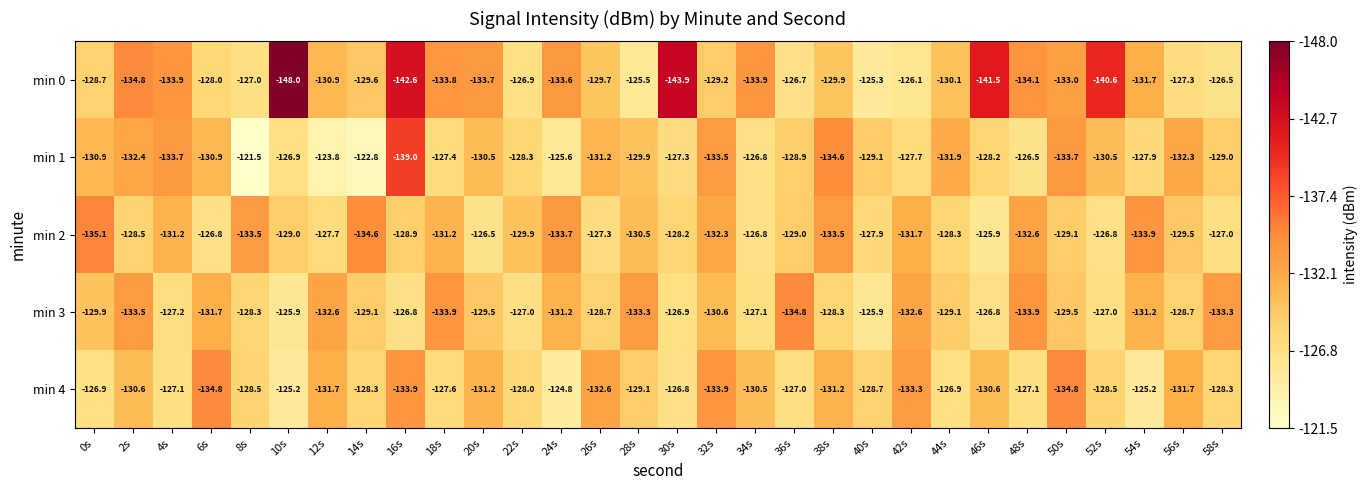

What is the difference between the min 3 values at 12s and 26s?

3.9